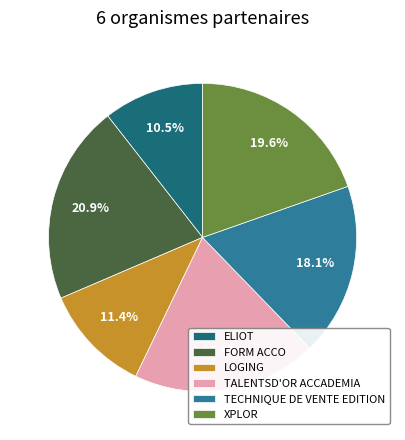

To the nearest percent, what is the combined percentage of XPLOR and LOGING?

31%